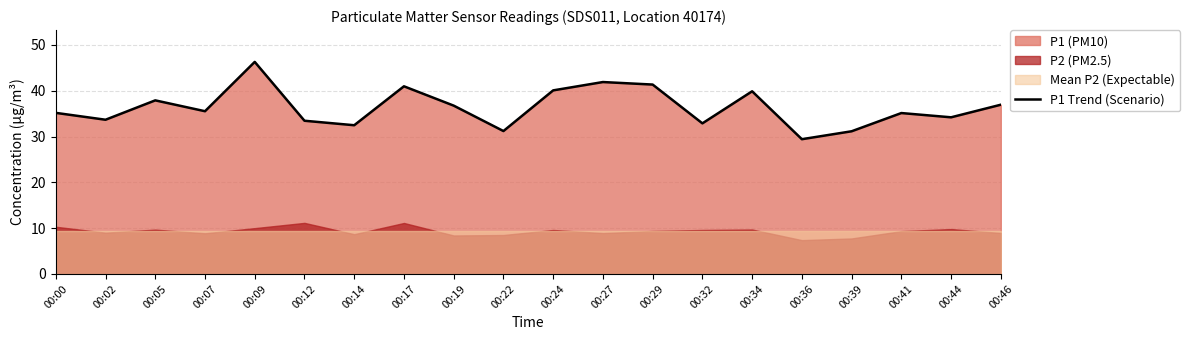

What is the sum of the values at 00:24 and 00:19?

76.8